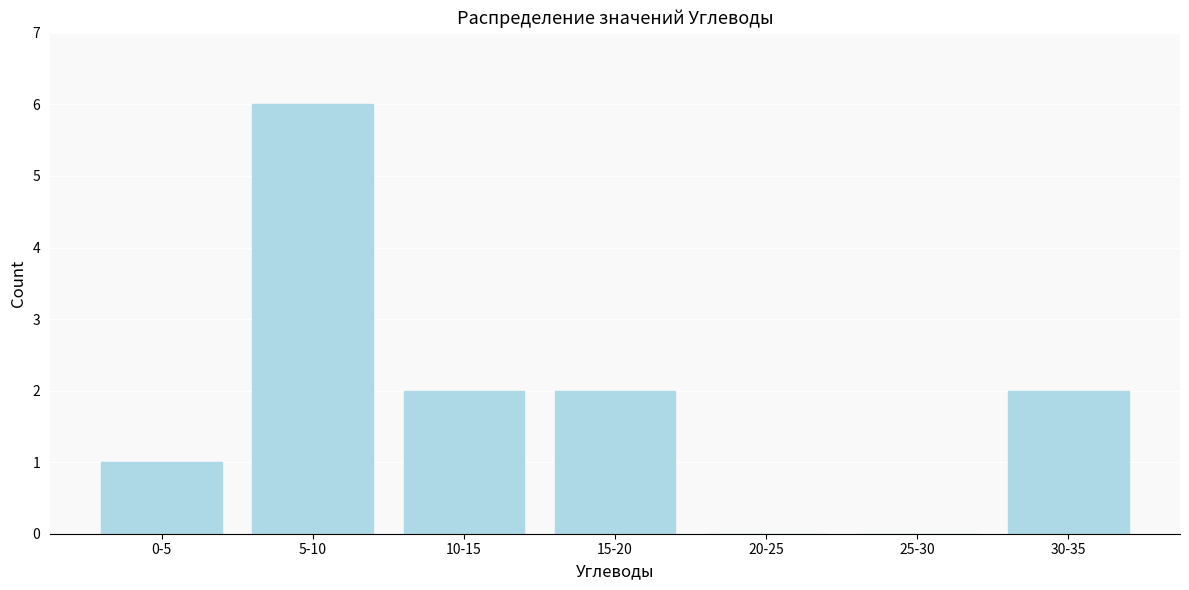

Reading right to left, list all the values displayed in this chart.

30-35=2	25-30=0	20-25=0	15-20=2	10-15=2	5-10=6	0-5=1